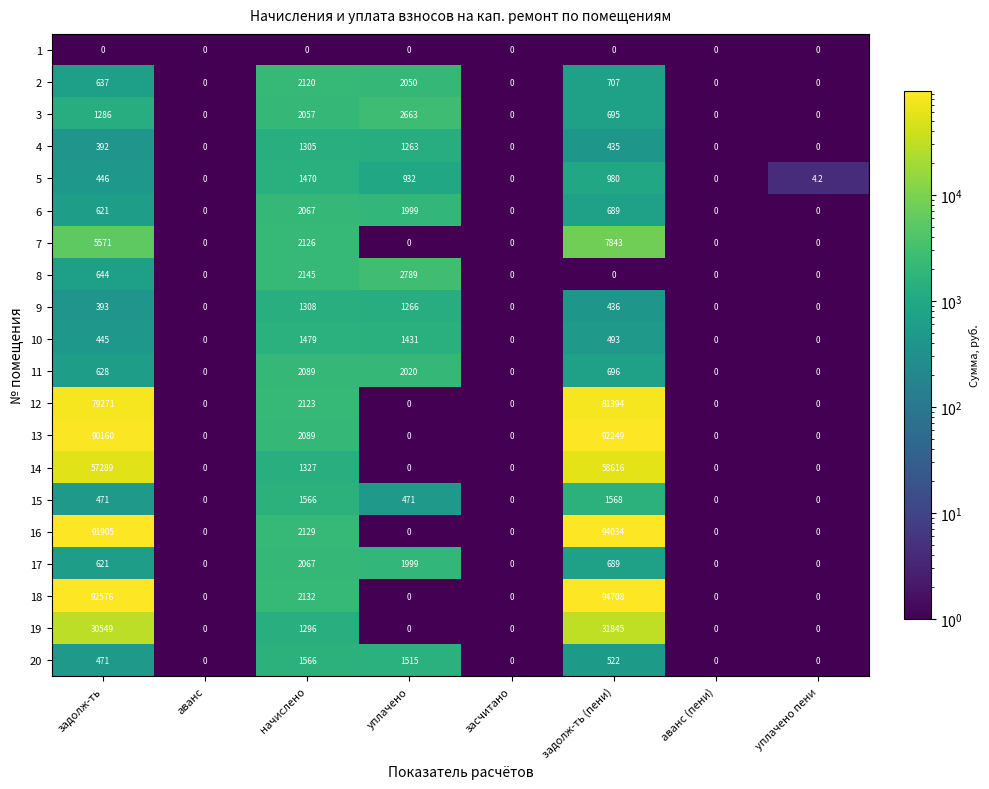

What is the difference between the maximum and second lowest values in the 15 series?

1568.0